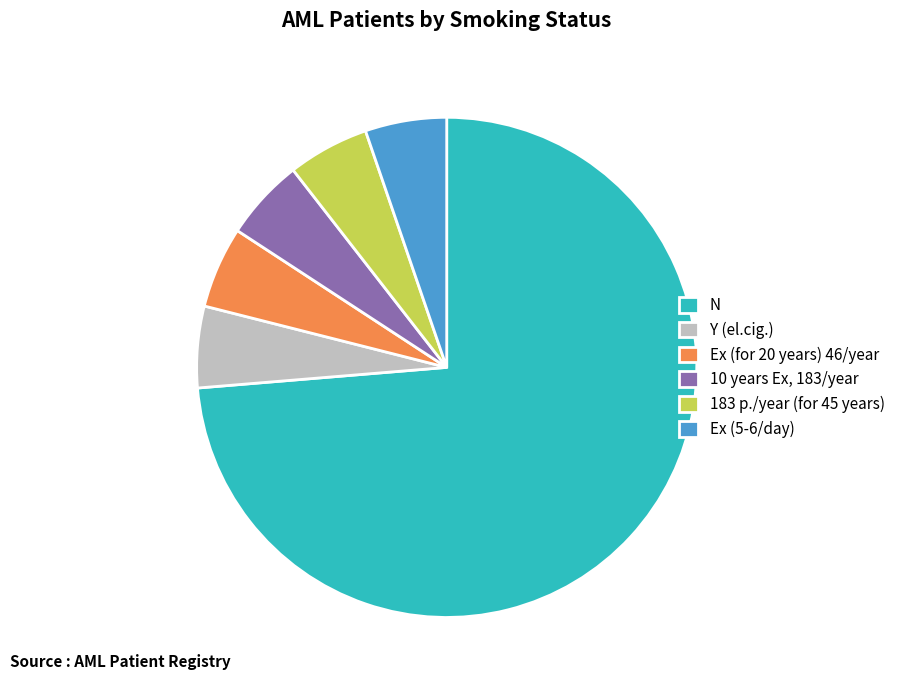

The 10 years Ex, 183/year slice represents 5% of the pie. True or false?

True